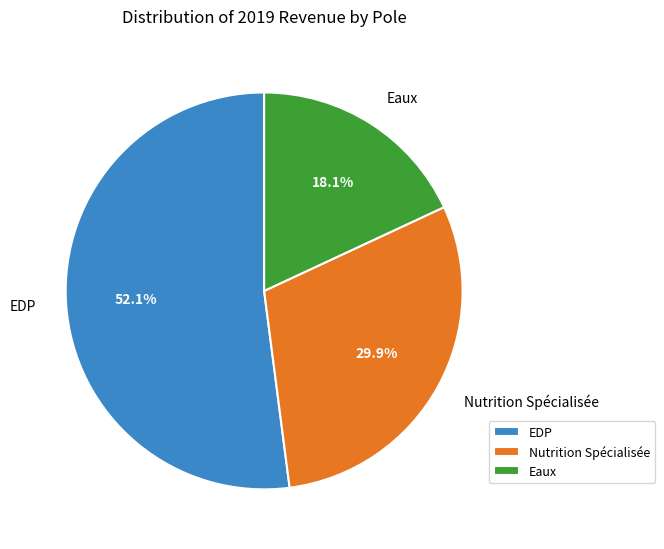

Which slice is the largest?

EDP